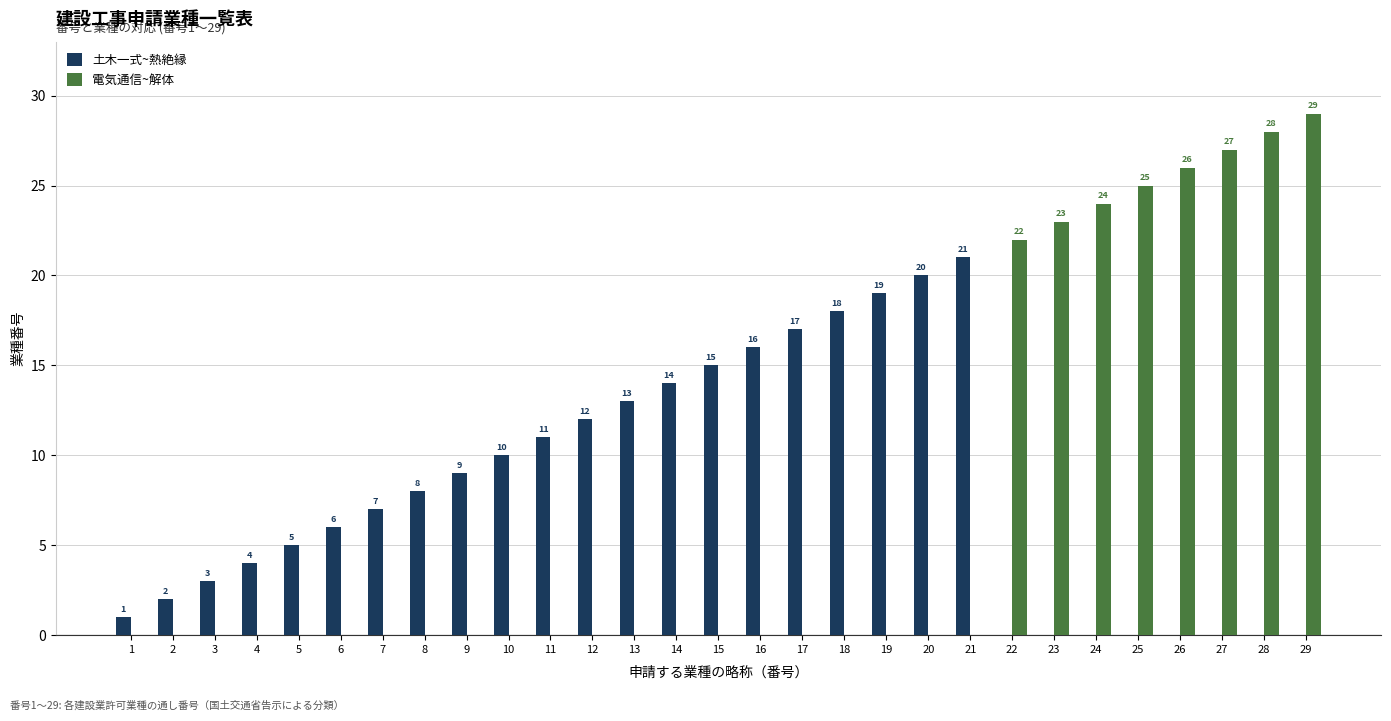

Reading right to left, what are all the values shown in this chart?

土木一式~熱絶縁: 29=0	28=0	27=0	26=0	25=0	24=0	23=0	22=0	21=21	20=20	19=19	18=18	17=17	16=16	15=15	14=14	13=13	12=12	11=11	10=10	9=9	8=8	7=7	6=6	5=5	4=4	3=3	2=2	1=1
電気通信~解体: 29=29	28=28	27=27	26=26	25=25	24=24	23=23	22=22	21=0	20=0	19=0	18=0	17=0	16=0	15=0	14=0	13=0	12=0	11=0	10=0	9=0	8=0	7=0	6=0	5=0	4=0	3=0	2=0	1=0